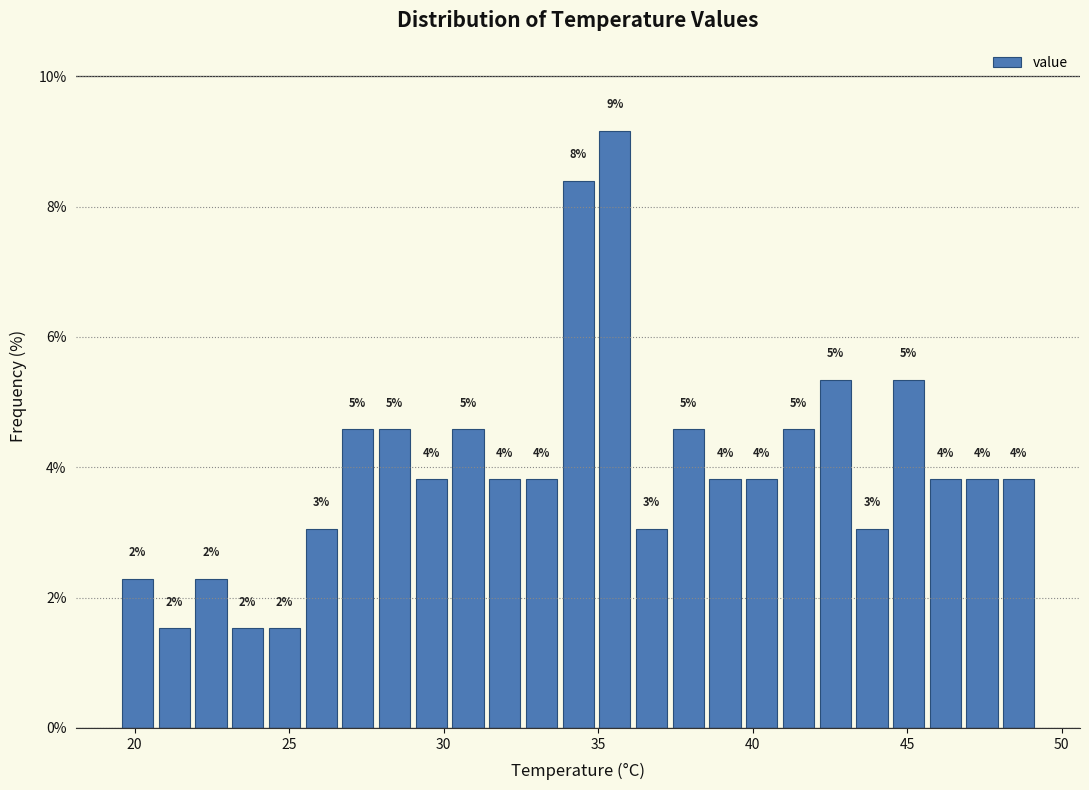

Read against the x-axis, roughly where is the centre of the tallest bar?

35.5